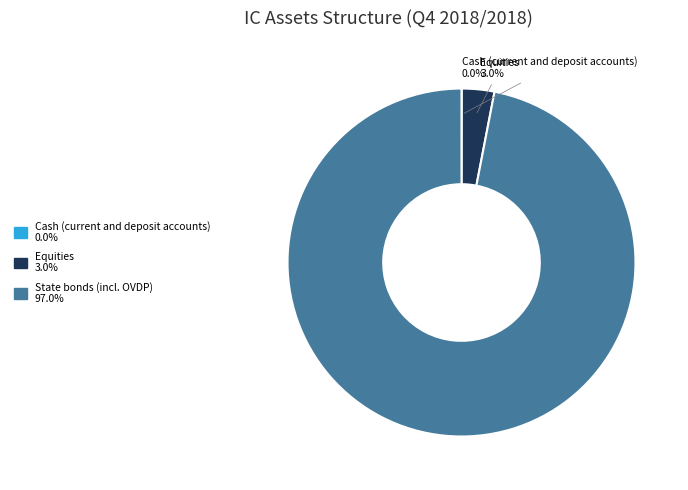

Is there any slice that represents more than half of the pie?

Yes